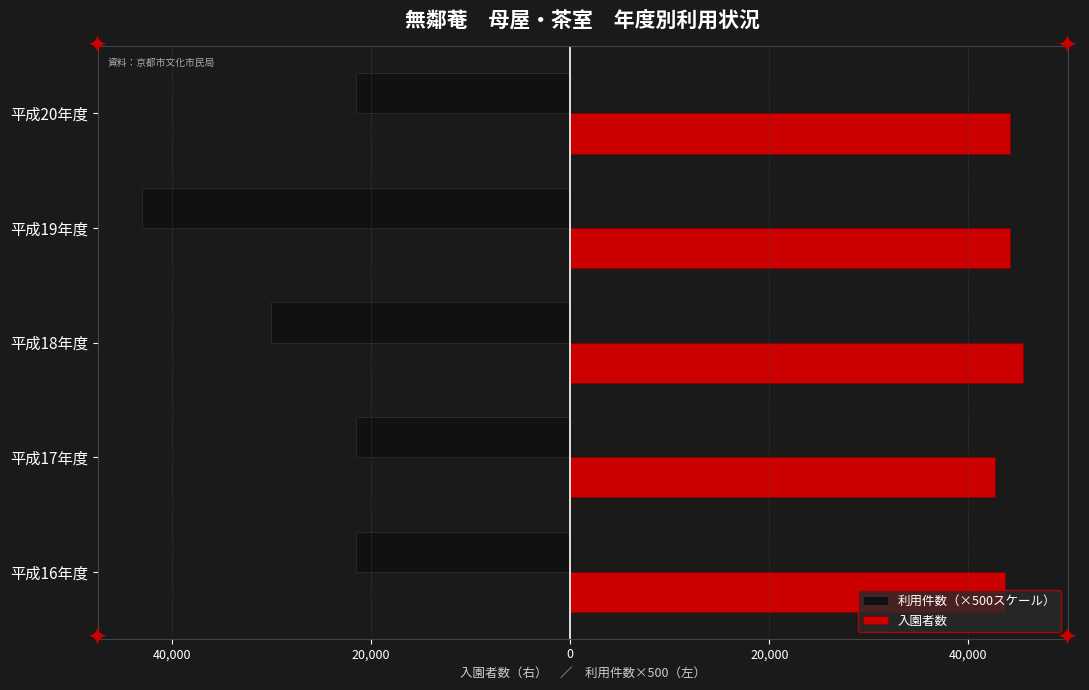

Rank the series by their maximum value, from lowest to highest.

利用件数（×500スケール）, 入園者数